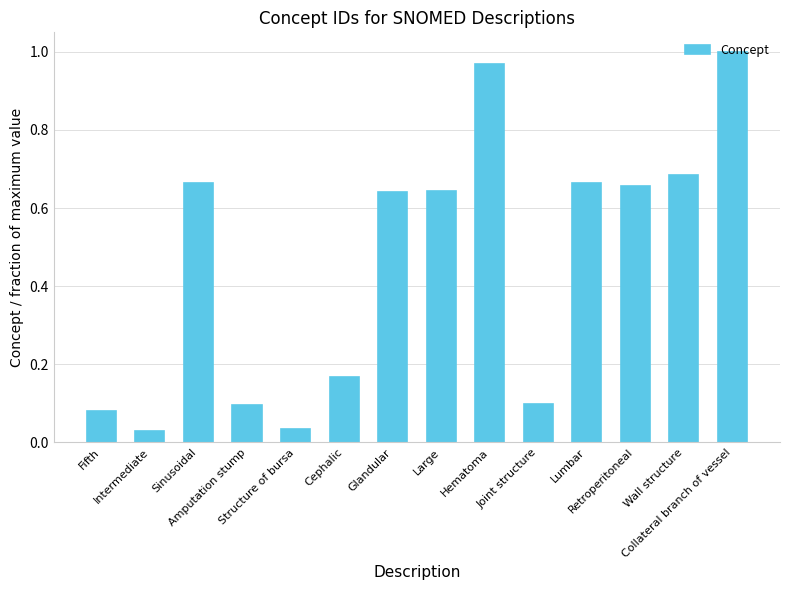

How many bars are there in total?

14